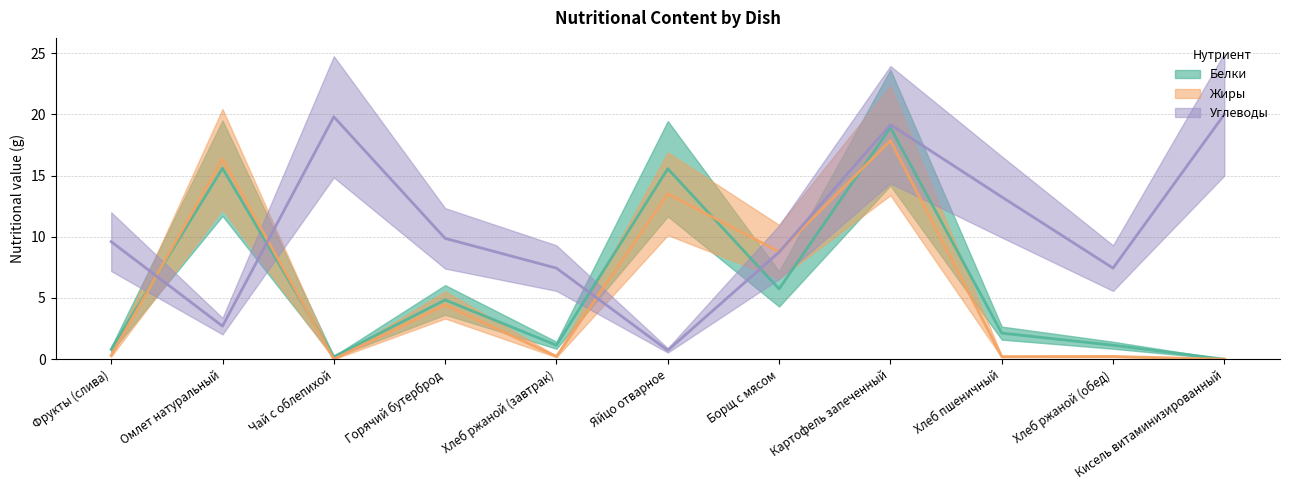

What is the label of the 3rd point from the right?

Хлеб пшеничный